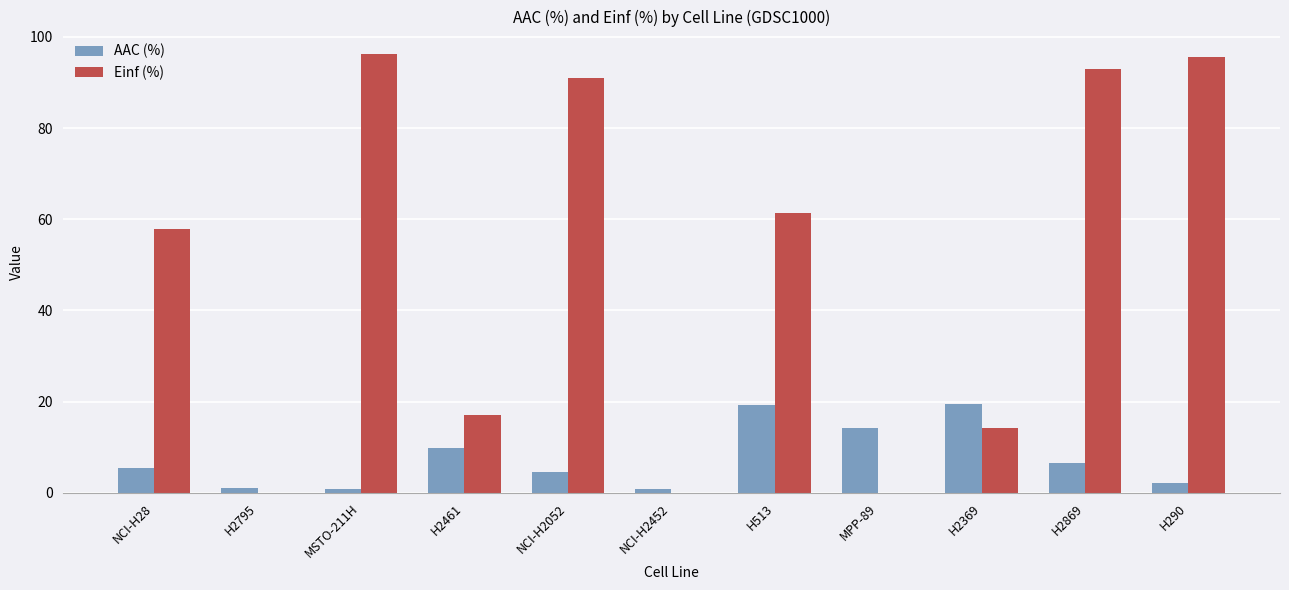

The Einf (%) series shows 93.0 at H2869. True or false?

True